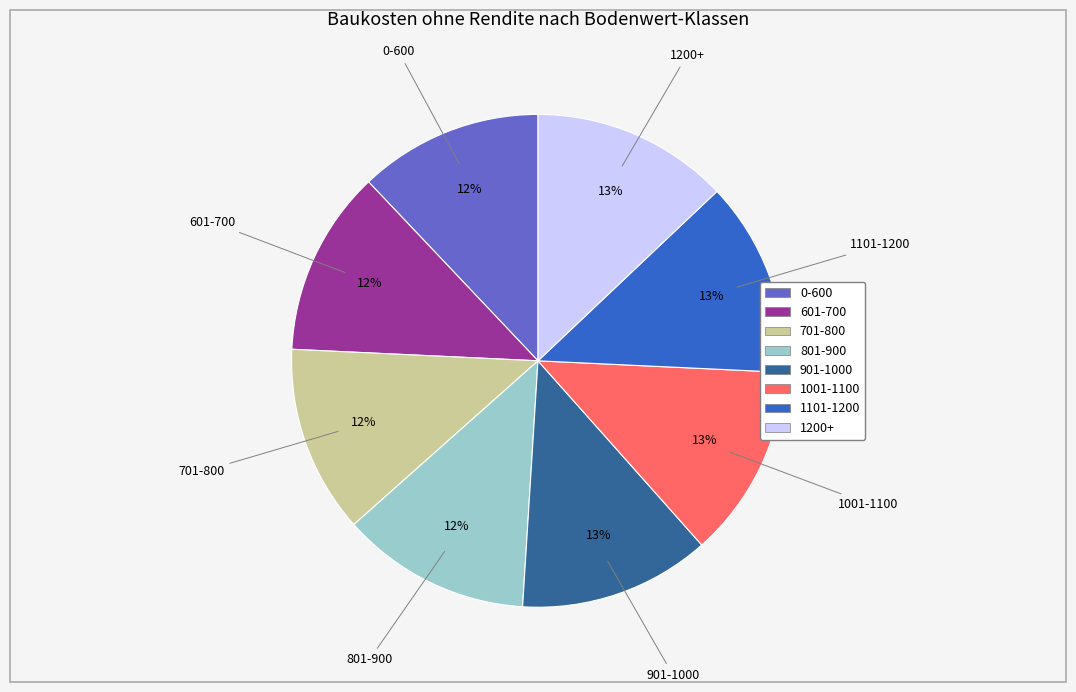

Does any single category account for the majority?

No